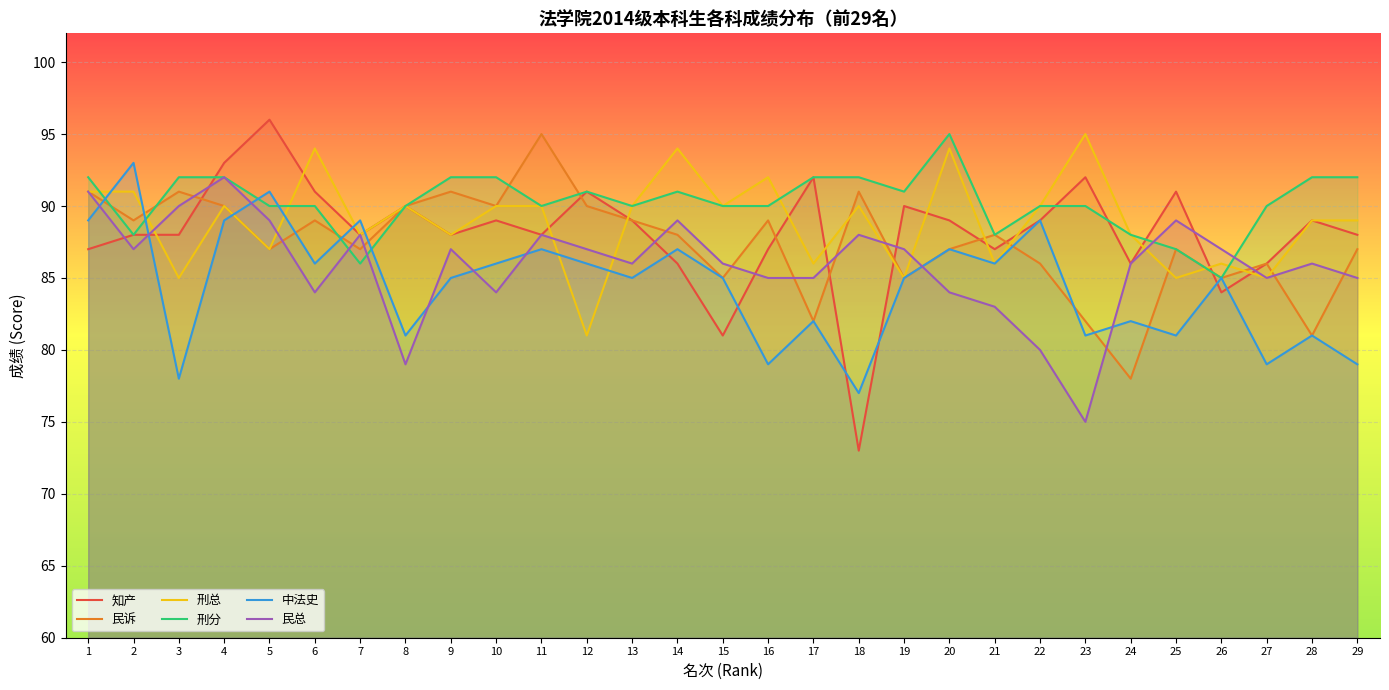

Is it true that 知产 equals 86 at 24?

True